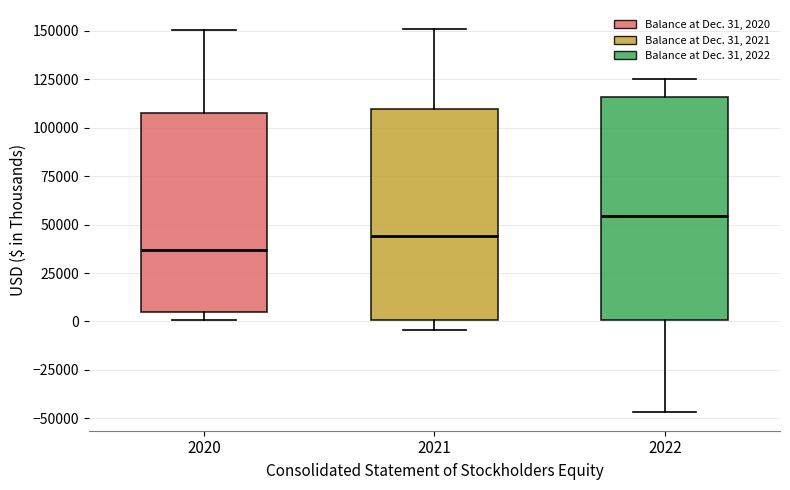

Comparing the boxes themselves (not the whiskers), which one is the tallest?

2022